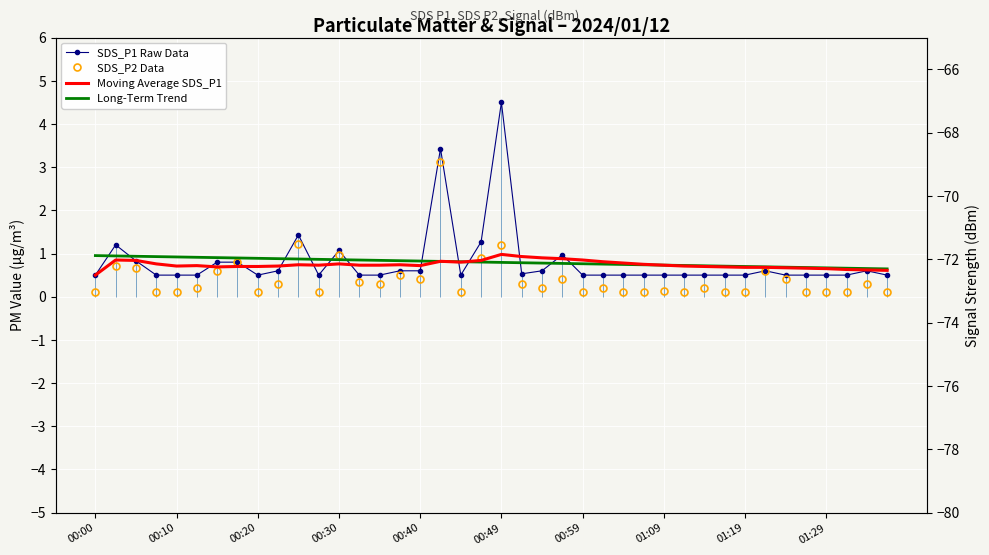

What is the difference between the SDS_P2 Data values at 16 and 30?

0.2